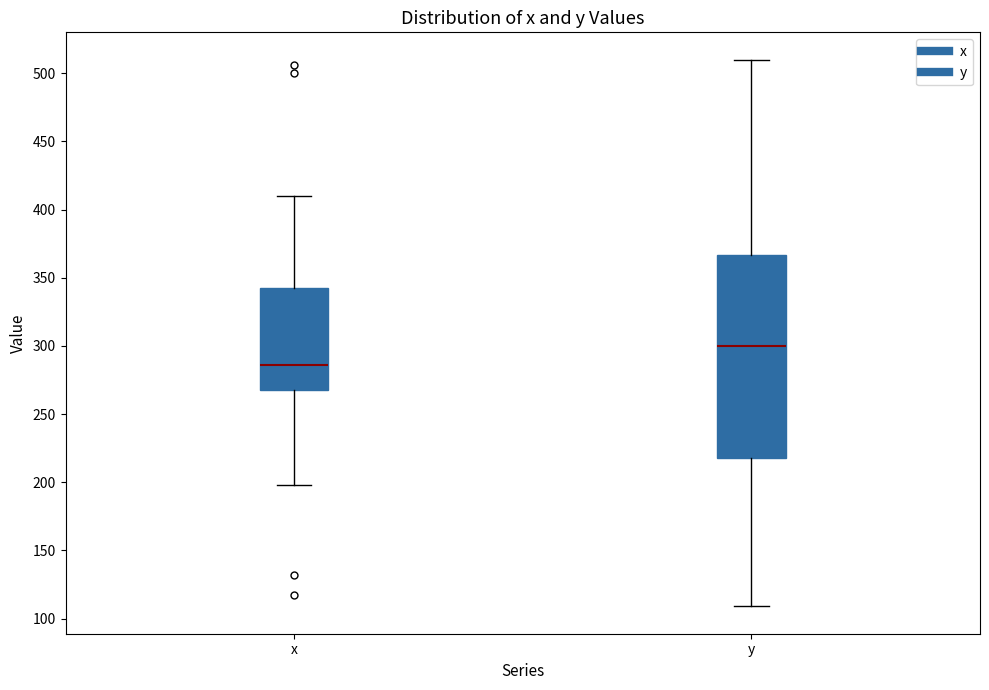

Reading left to right, transcribe this box plot: for each box, give where its median line is, the range the box spans, and where its two whiskers end, as read against the y-axis. The values are not printed on the chart, so give them approximately, as read against the axis.

x: median 285, box 270 to 345, whiskers 200 to 410
y: median 300, box 220 to 365, whiskers 110 to 510